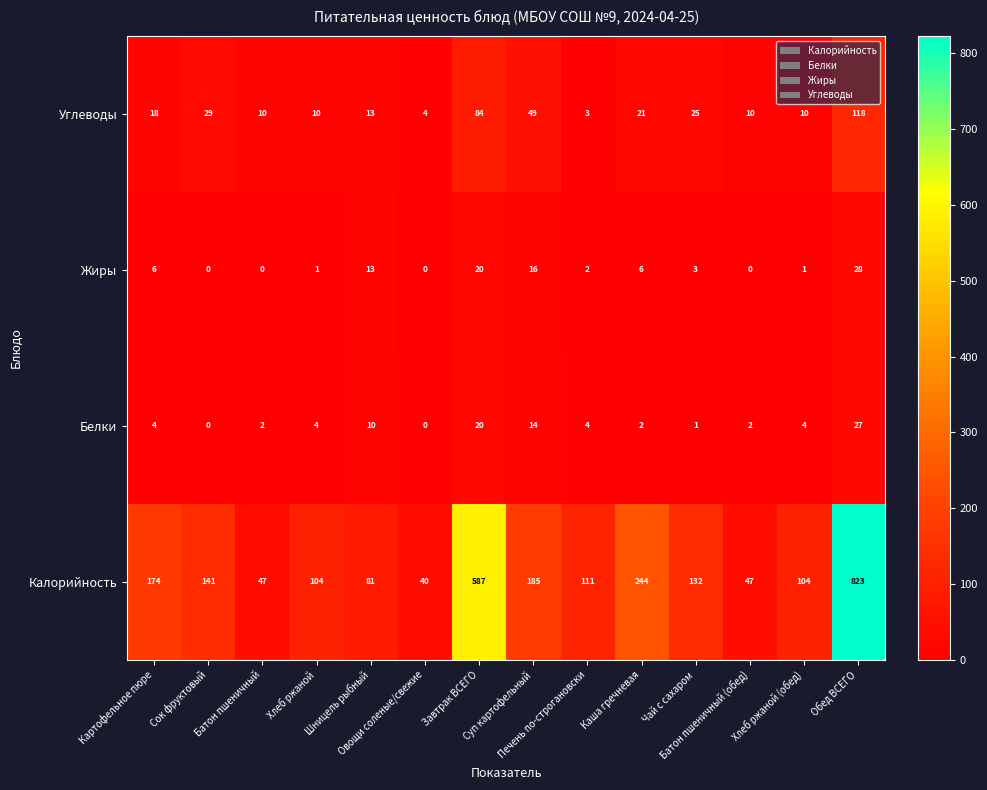

What is the difference between the maximum and minimum values in the Углеводы series?

115